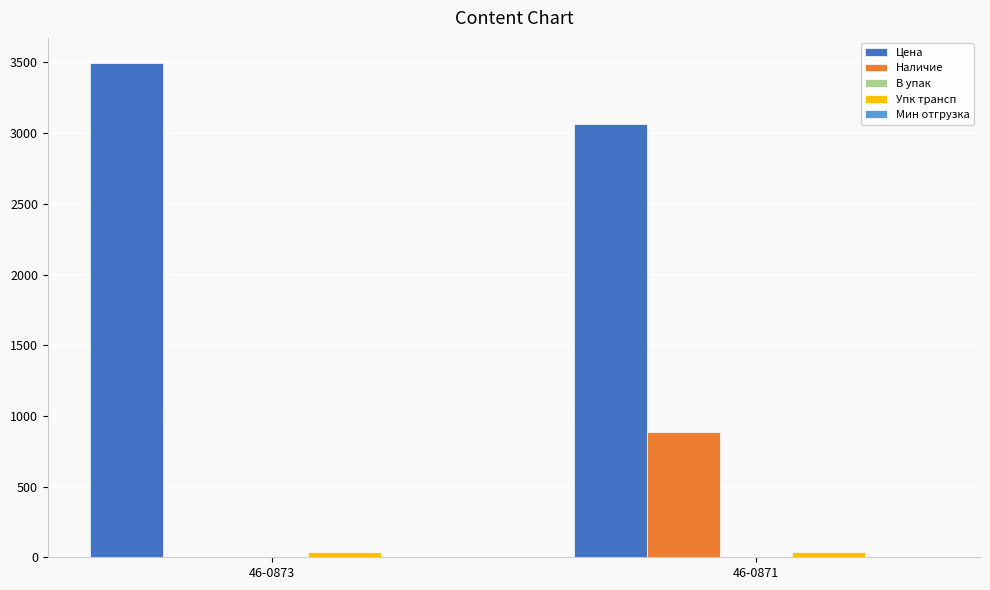

Are the bars grouped side by side (vs. stacked)?

Yes